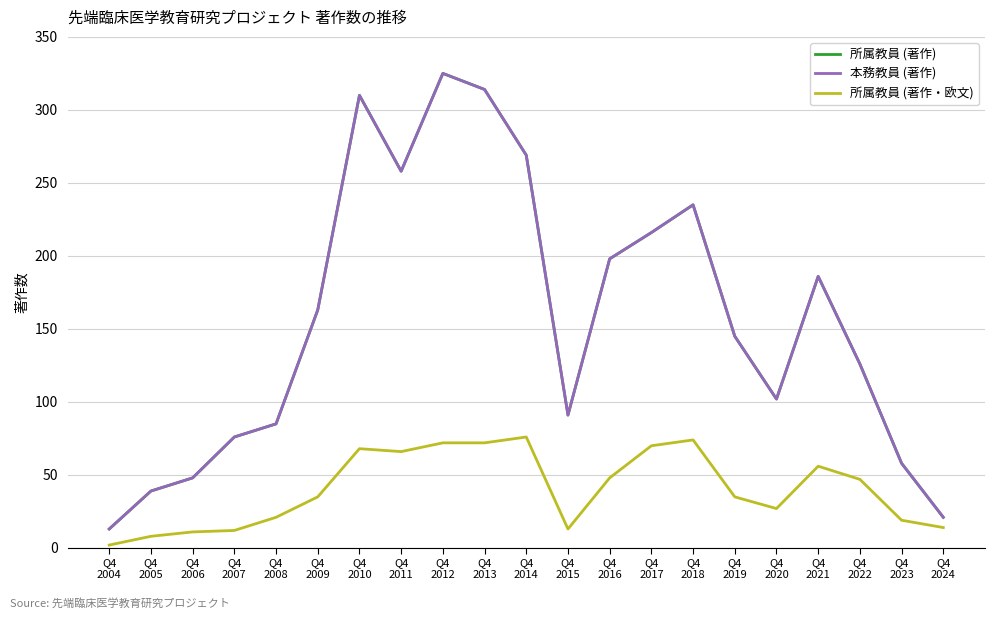

What is the approximate value of 本務教員 (著作) at Q4
2020, to the nearest 5?

100